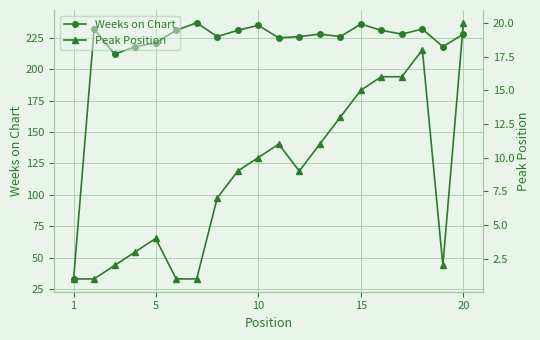

What is the maximum value shown in the chart?

237